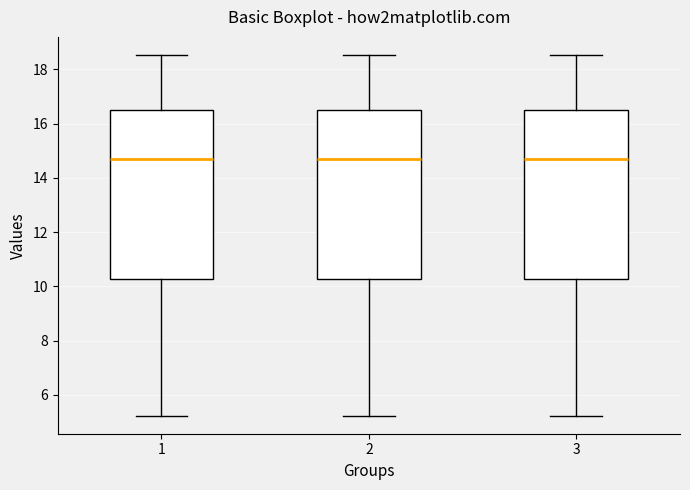

Reading left to right, transcribe this box plot: for each box, give where its median line is, the range the box spans, and where its two whiskers end, as read against the y-axis. The values are not printed on the chart, so give them approximately, as read against the axis.

1: median 14.6, box 10.2 to 16.6, whiskers 5.2 to 18.6
2: median 14.6, box 10.2 to 16.6, whiskers 5.2 to 18.6
3: median 14.6, box 10.2 to 16.6, whiskers 5.2 to 18.6